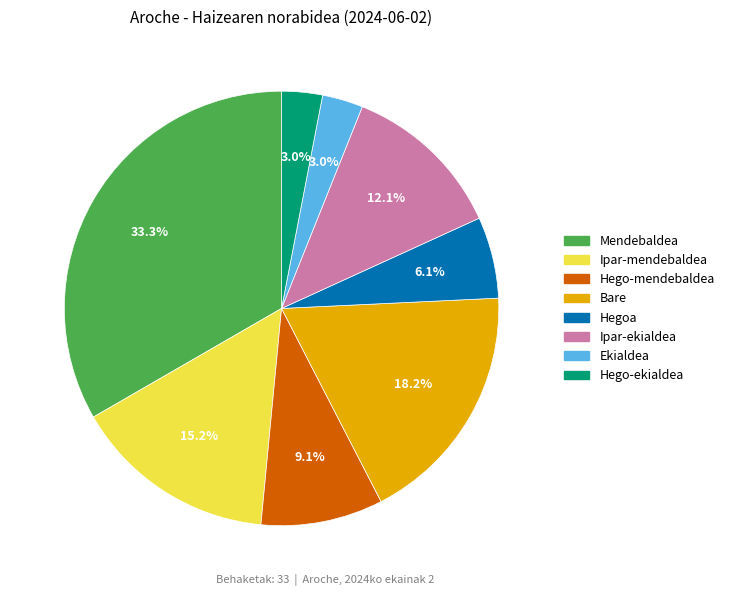

Approximately how many times larger is the value at Bare compared to Ipar-ekialdea?

1.5